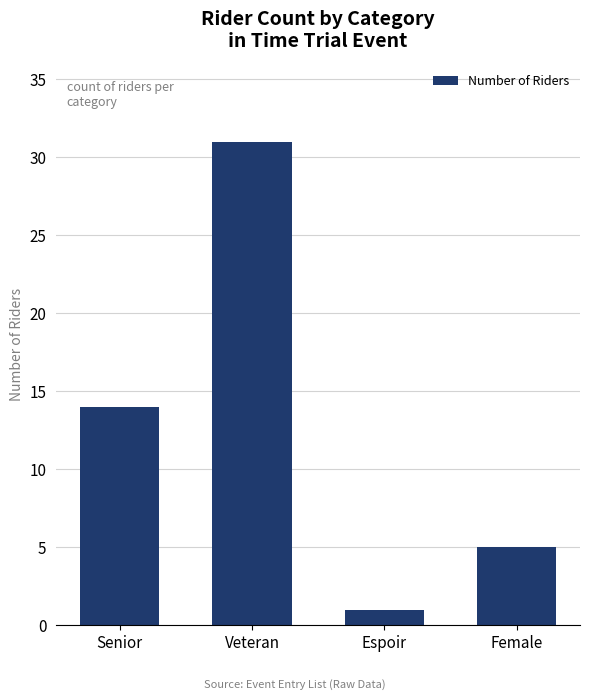

Rank the categories by value from highest to lowest.

Veteran, Senior, Female, Espoir